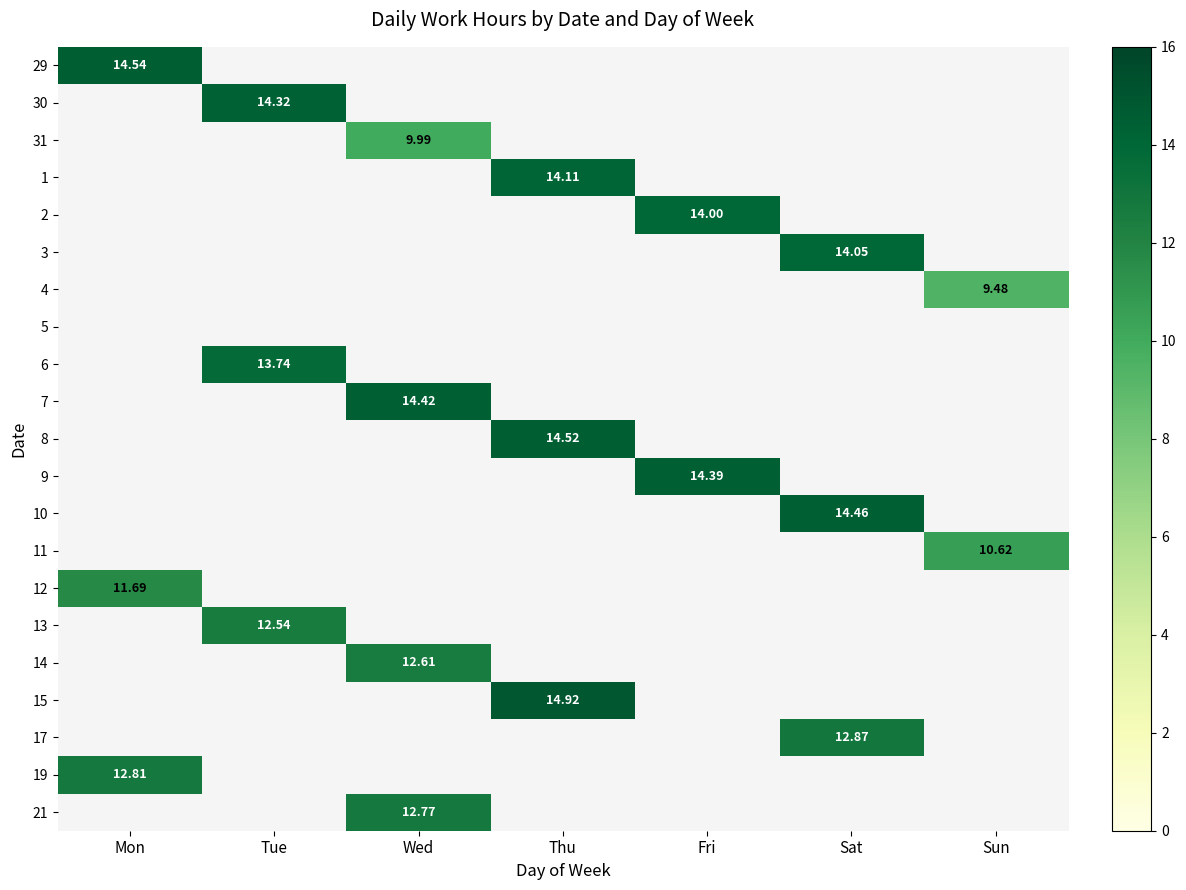

How many values in 15 are above zero?

1